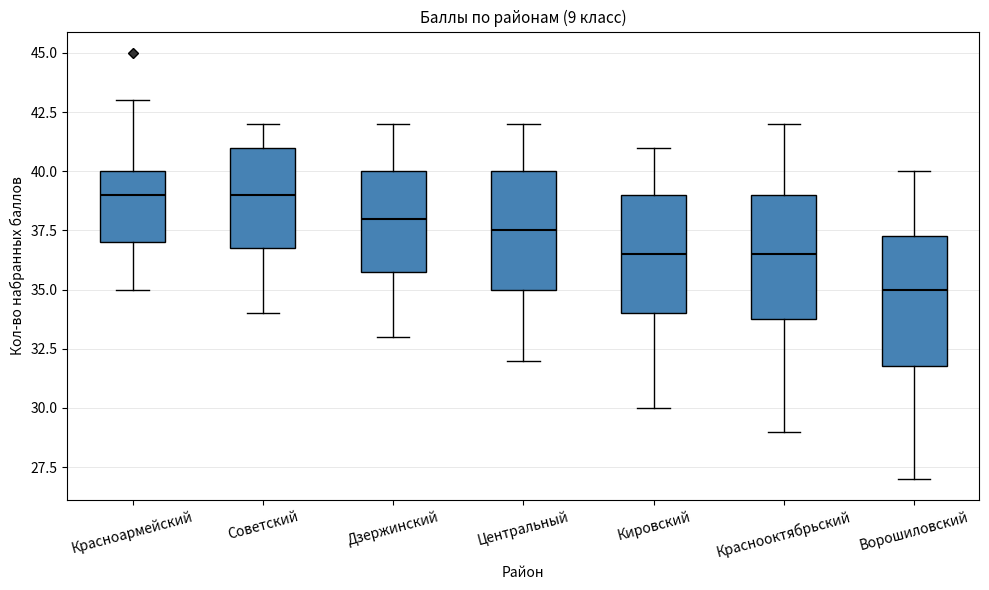

Reading left to right, transcribe this box plot: for each box, give where its median line is, the range the box spans, and where its two whiskers end, as read against the y-axis. The values are not printed on the chart, so give them approximately, as read against the axis.

Красноармейский: median 39.0, box 37.0 to 40.0, whiskers 35.0 to 43.0
Советский: median 39.0, box 37.0 to 41.0, whiskers 34.0 to 42.0
Дзержинский: median 38.0, box 36.0 to 40.0, whiskers 33.0 to 42.0
Центральный: median 37.5, box 35.0 to 40.0, whiskers 32.0 to 42.0
Кировский: median 36.5, box 34.0 to 39.0, whiskers 30.0 to 41.0
Краснооктябрьский: median 36.5, box 34.0 to 39.0, whiskers 29.0 to 42.0
Ворошиловский: median 35.0, box 32.0 to 37.5, whiskers 27.0 to 40.0